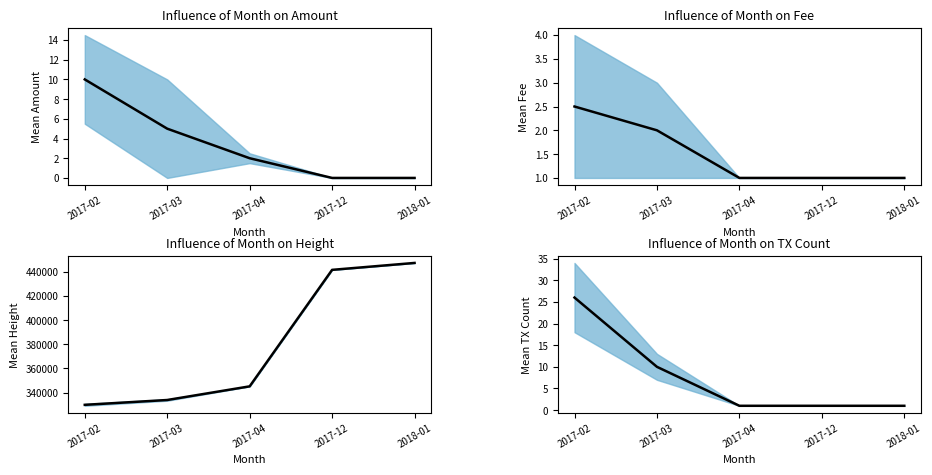

What is the value of the Mean Amount point at the 1st from the left?

10.0